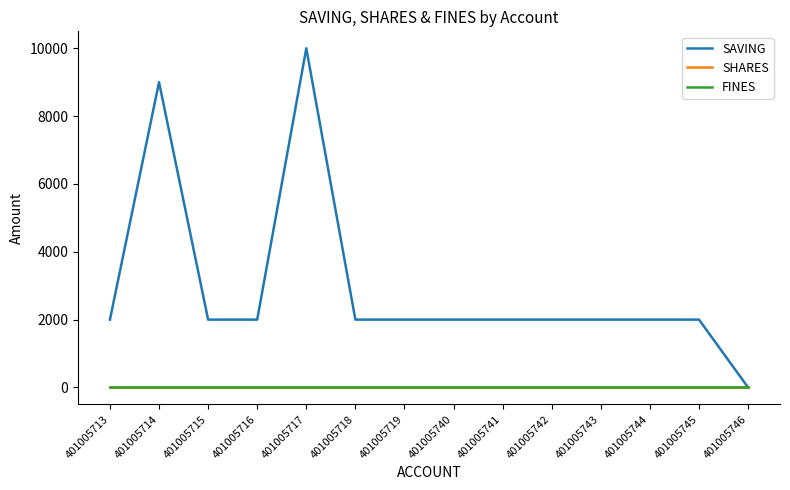

Does the chart have visible grid lines?

No